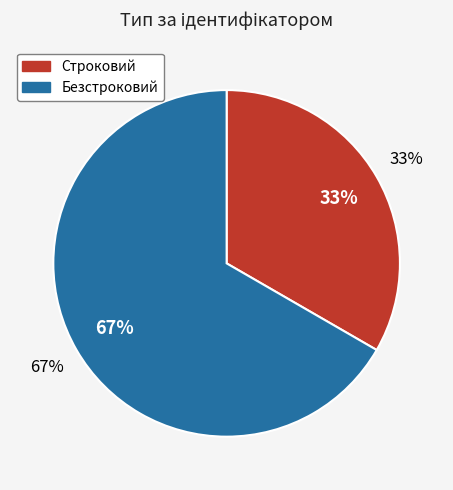

Which has a higher value, Строковий or Безстроковий?

Безстроковий